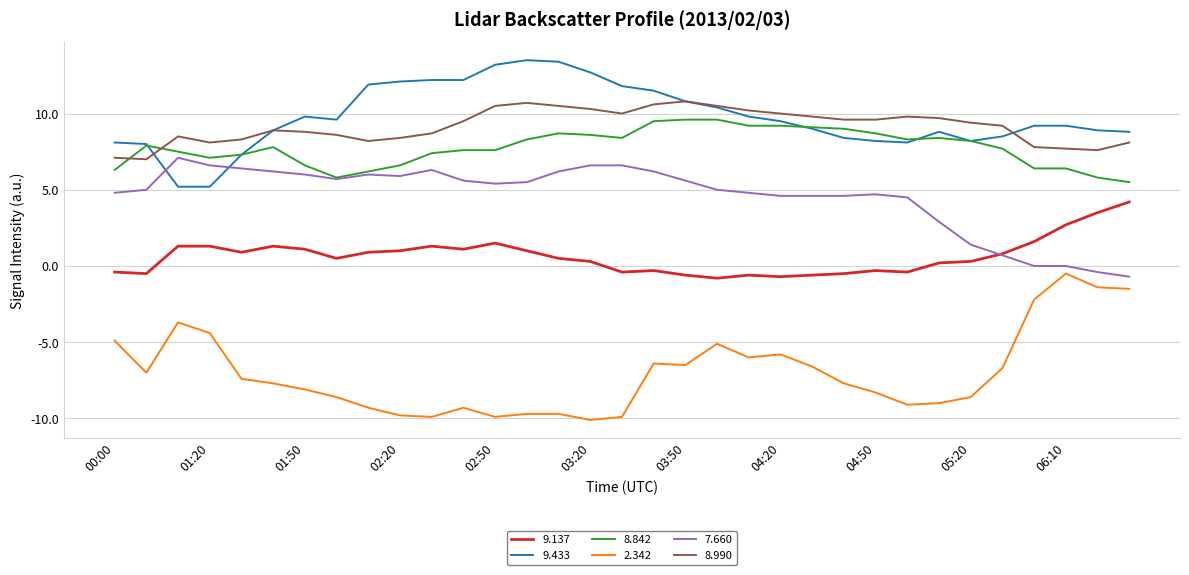

What is the maximum value for 8.842?

9.6